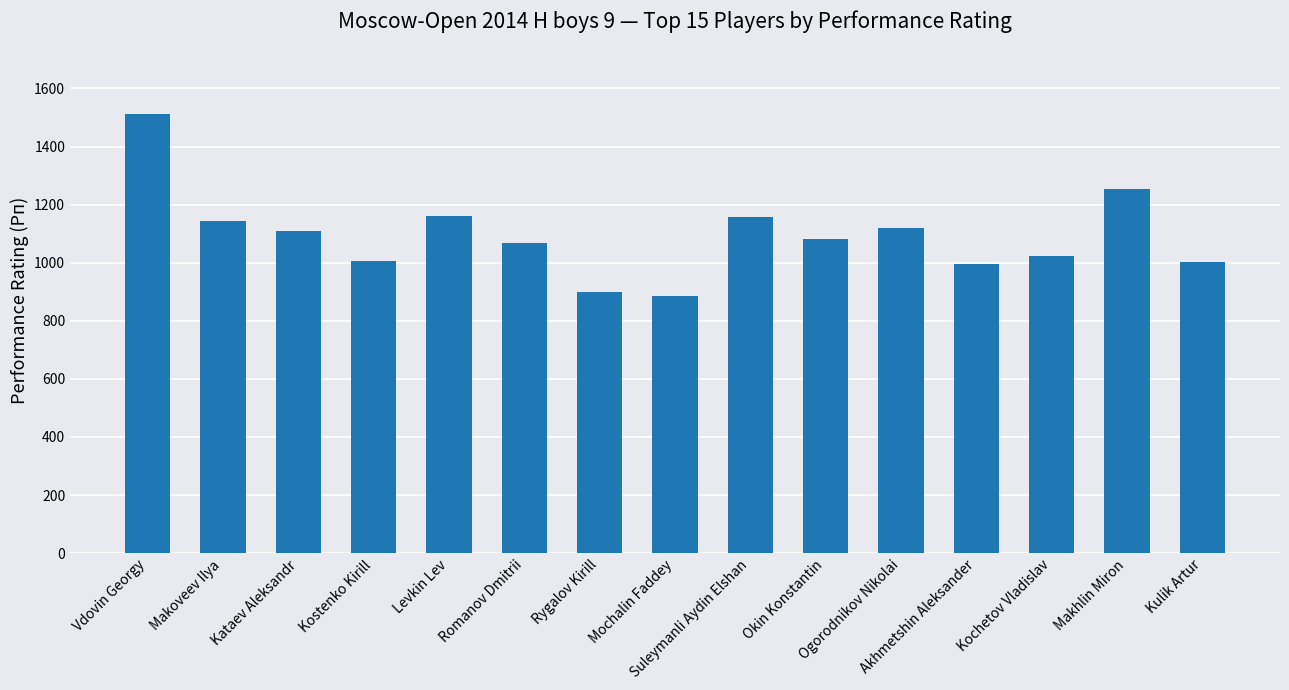

Which has a higher value, Kataev Aleksandr or Akhmetshin Aleksander?

Kataev Aleksandr